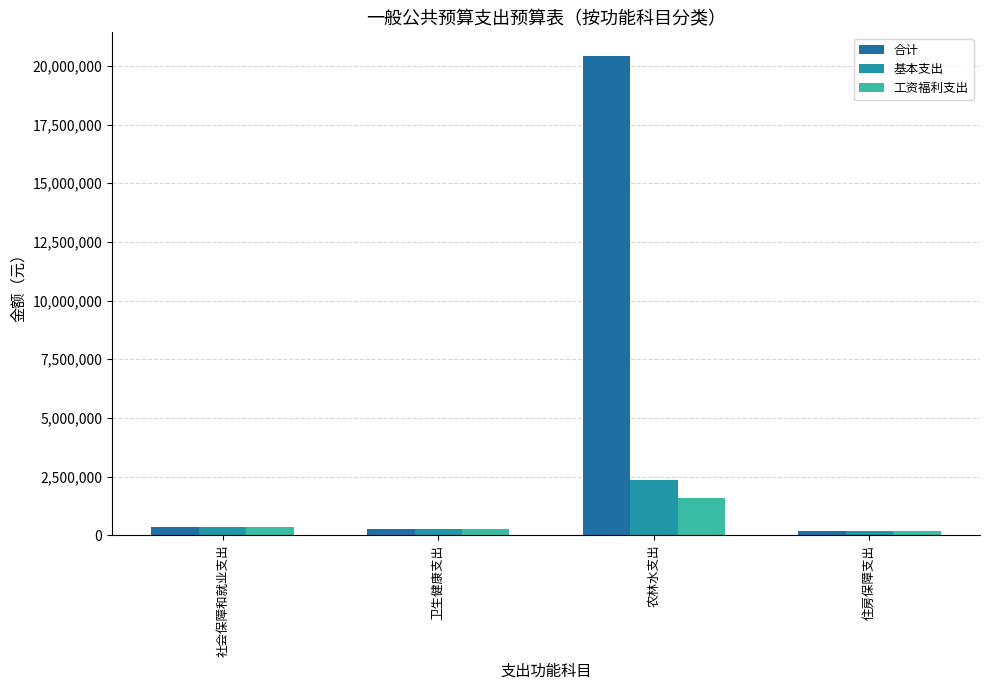

What is the total value across all series at 农林水支出?

24340062.2